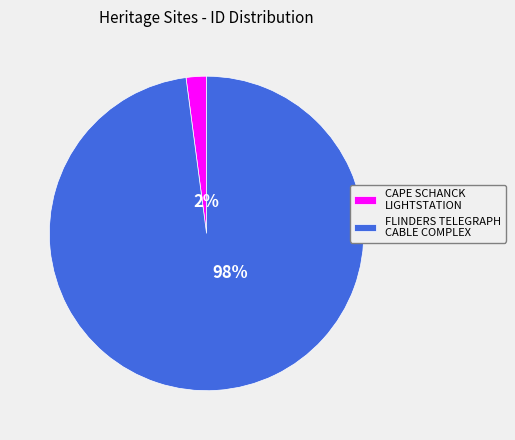

Which category has the biggest portion of the pie?

FLINDERS TELEGRAPH CABLE COMPLEX